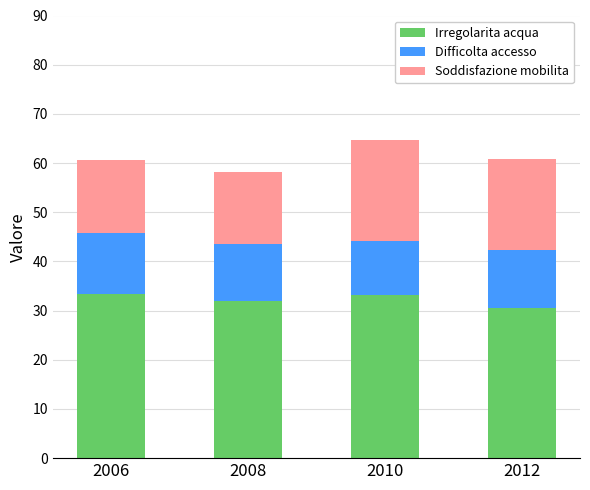

The Irregolarita acqua series shows 32.0 at 2008. True or false?

True